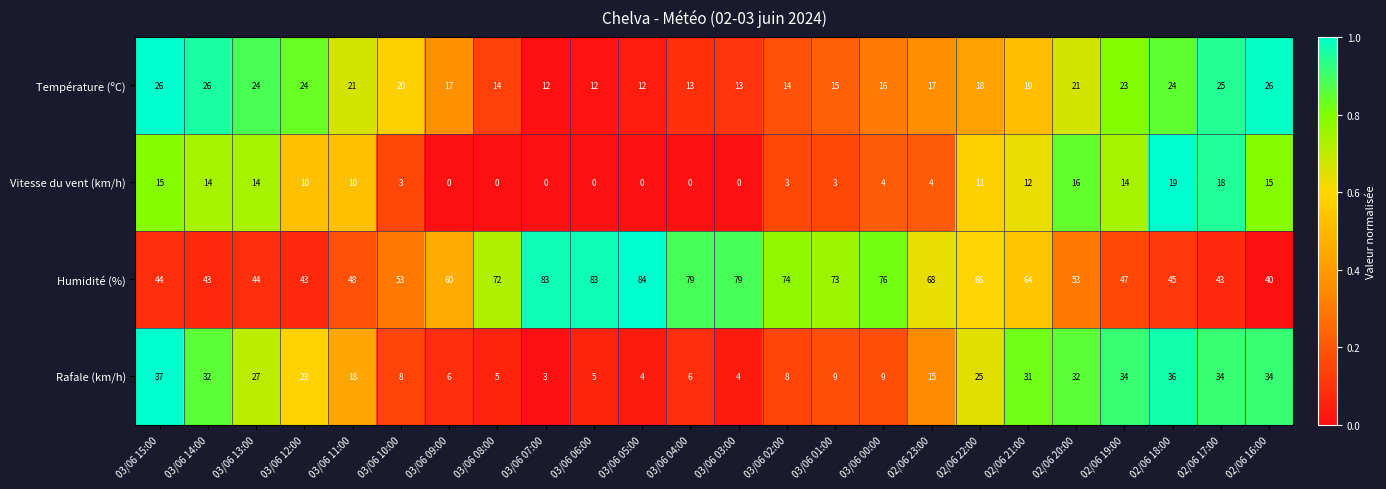

What is the difference between the second highest and minimum values in the Vitesse du vent (km/h) series?

18